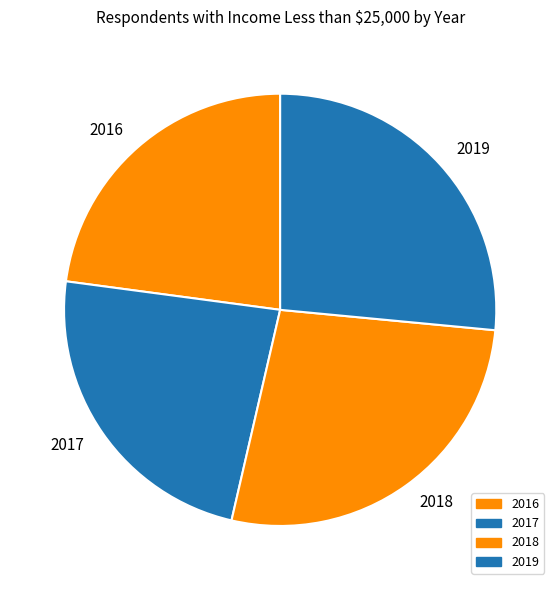

Is it true that 2019 is 27% of the pie?

True